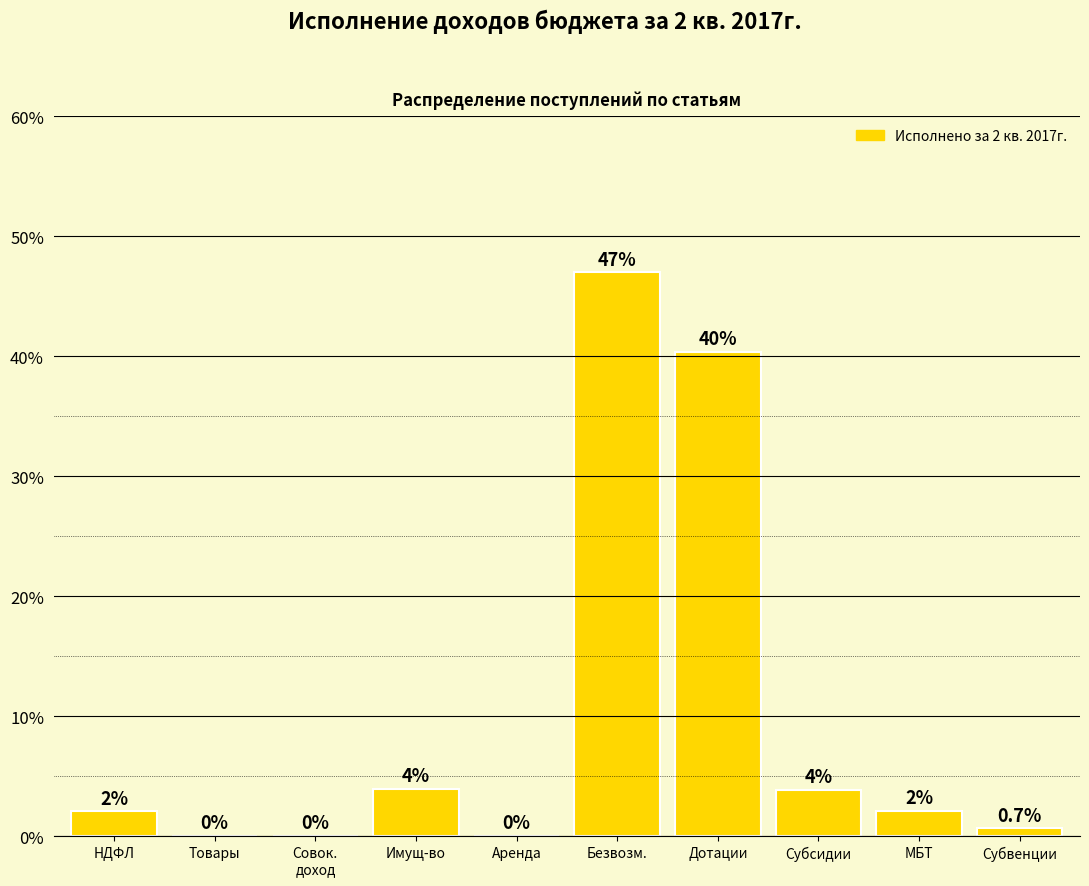

Which has a higher value, Субвенции or Арендa?

Субвенции